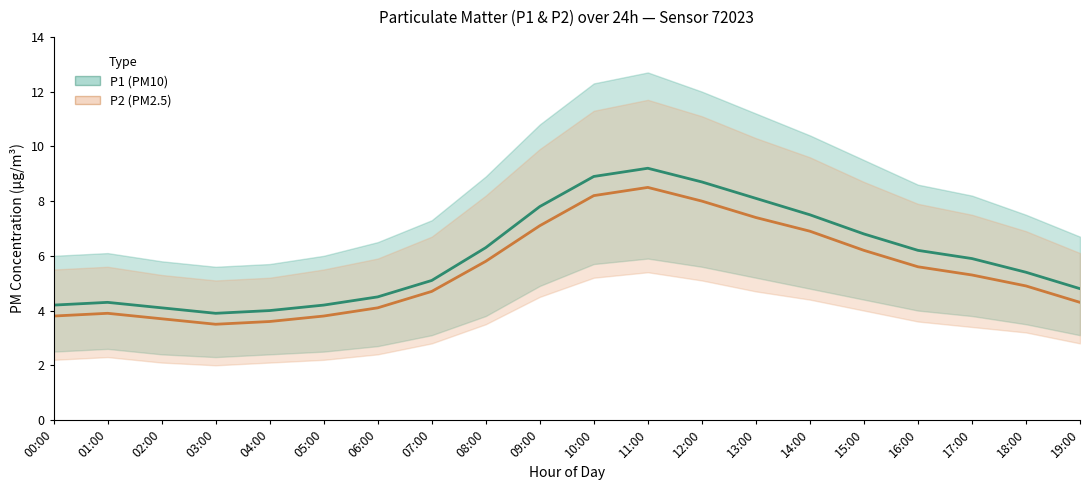

The value of P1 (PM10) – Estimate at 09:00 is 7.8. True or false?

True